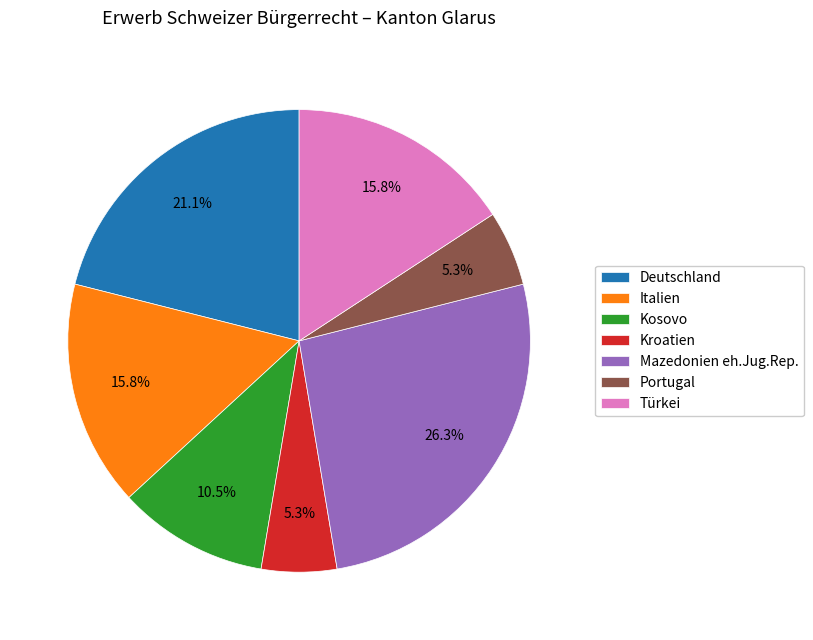

To the nearest percent, what is the average slice percentage?

14%